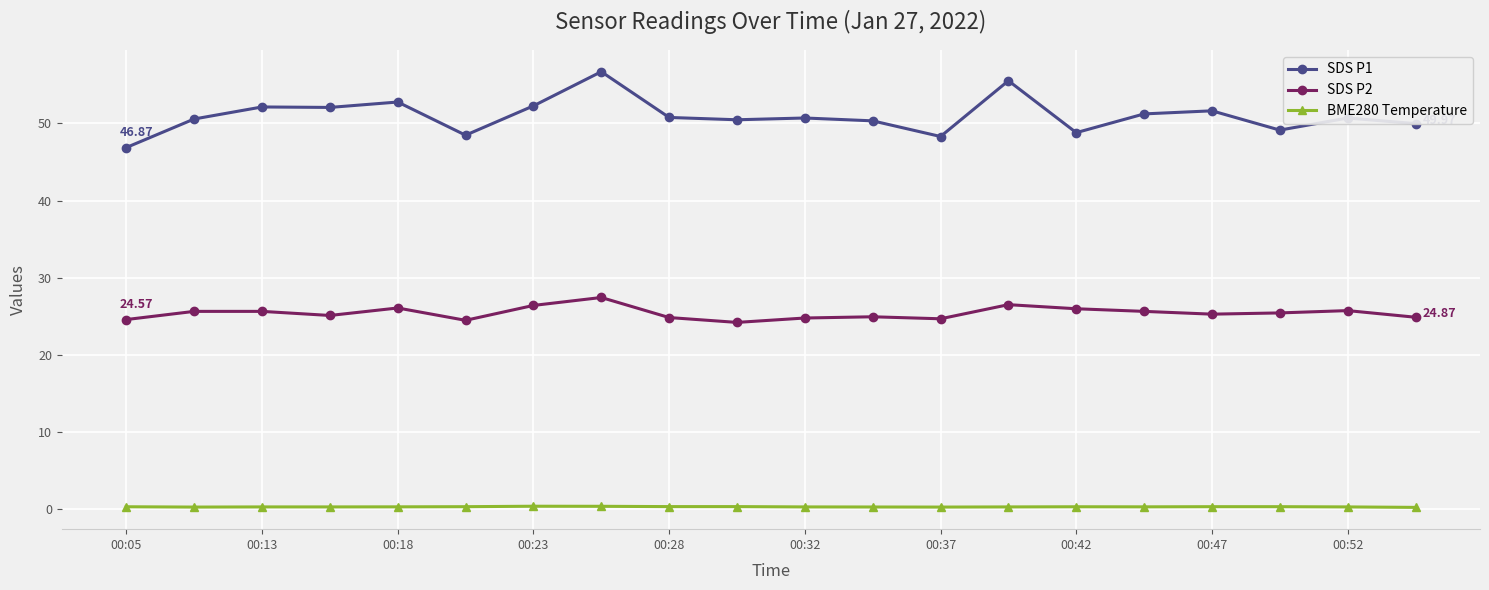

What is the difference between the second highest and minimum values in the SDS P1 series?

8.7